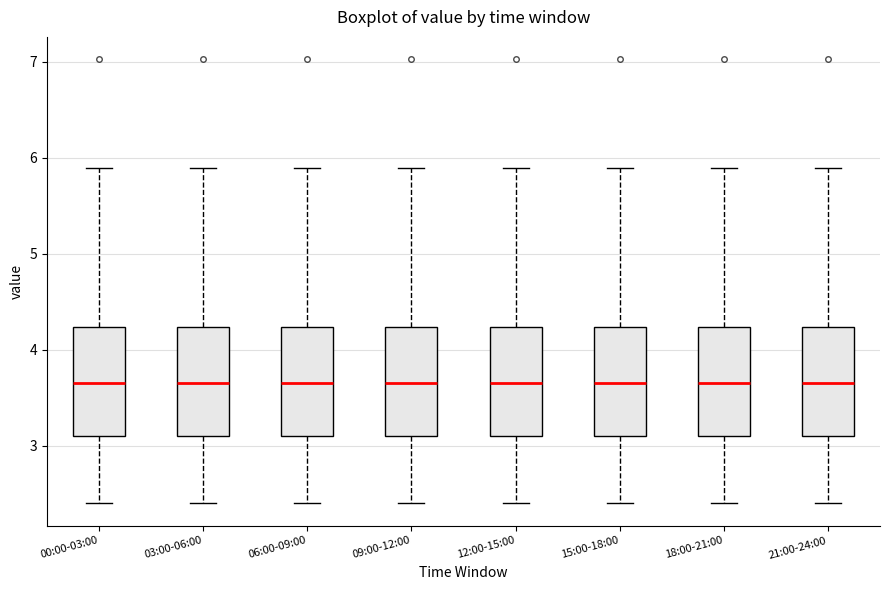

Reading left to right, transcribe this box plot: for each box, give where its median line is, the range the box spans, and where its two whiskers end, as read against the y-axis. The values are not printed on the chart, so give them approximately, as read against the axis.

00:00-03:00: median 3.7, box 3.1 to 4.2, whiskers 2.4 to 5.9
03:00-06:00: median 3.7, box 3.1 to 4.2, whiskers 2.4 to 5.9
06:00-09:00: median 3.7, box 3.1 to 4.2, whiskers 2.4 to 5.9
09:00-12:00: median 3.7, box 3.1 to 4.2, whiskers 2.4 to 5.9
12:00-15:00: median 3.7, box 3.1 to 4.2, whiskers 2.4 to 5.9
15:00-18:00: median 3.7, box 3.1 to 4.2, whiskers 2.4 to 5.9
18:00-21:00: median 3.7, box 3.1 to 4.2, whiskers 2.4 to 5.9
21:00-24:00: median 3.7, box 3.1 to 4.2, whiskers 2.4 to 5.9